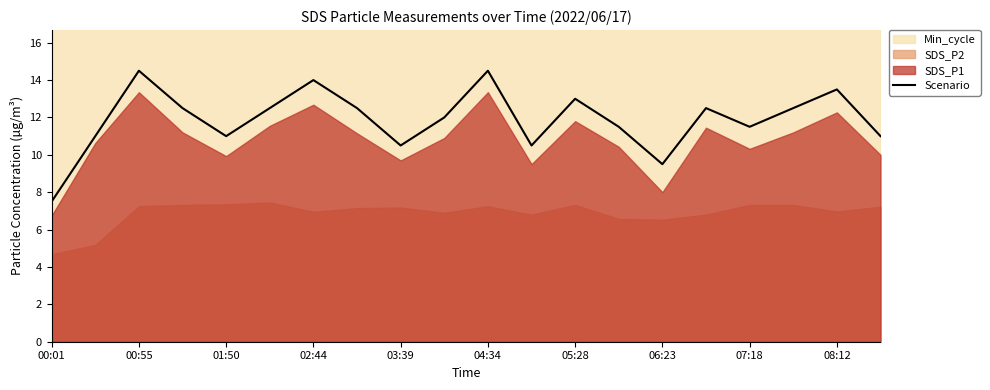

At which label does Scenario reach its minimum?

00:01